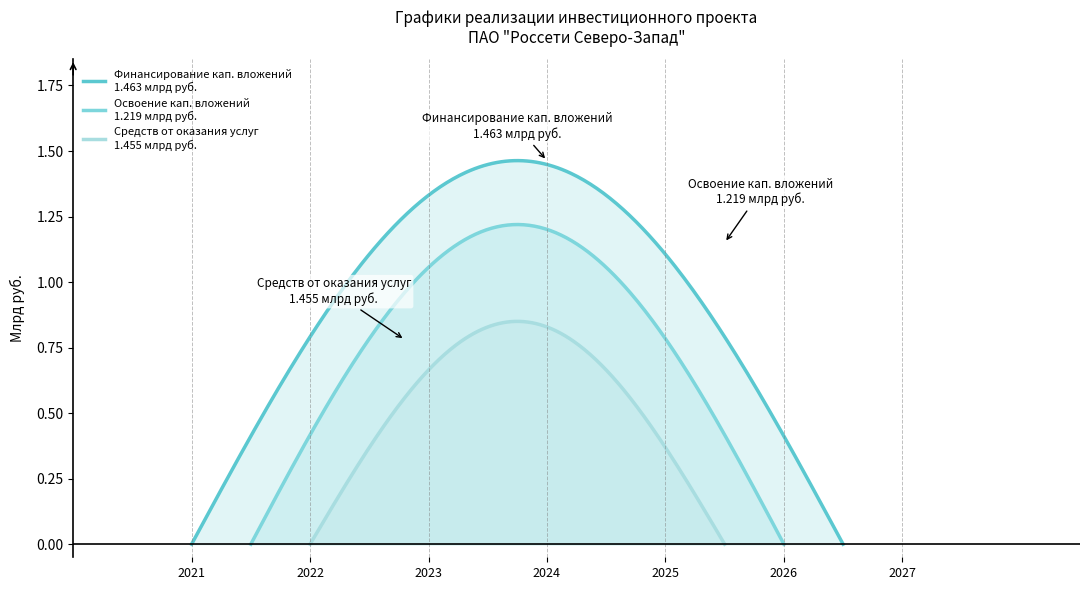

Which series has the largest total across all categories?

Финансирование капитальных вложений